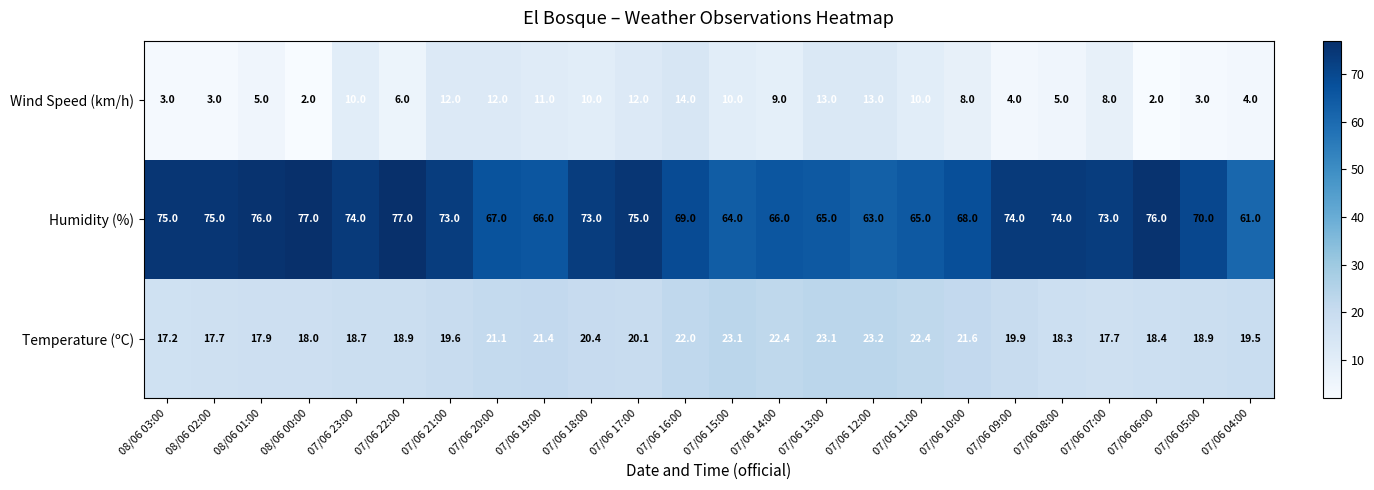

Which series changed the most between 07/06 18:00 and 07/06 14:00?

Humidity (%)